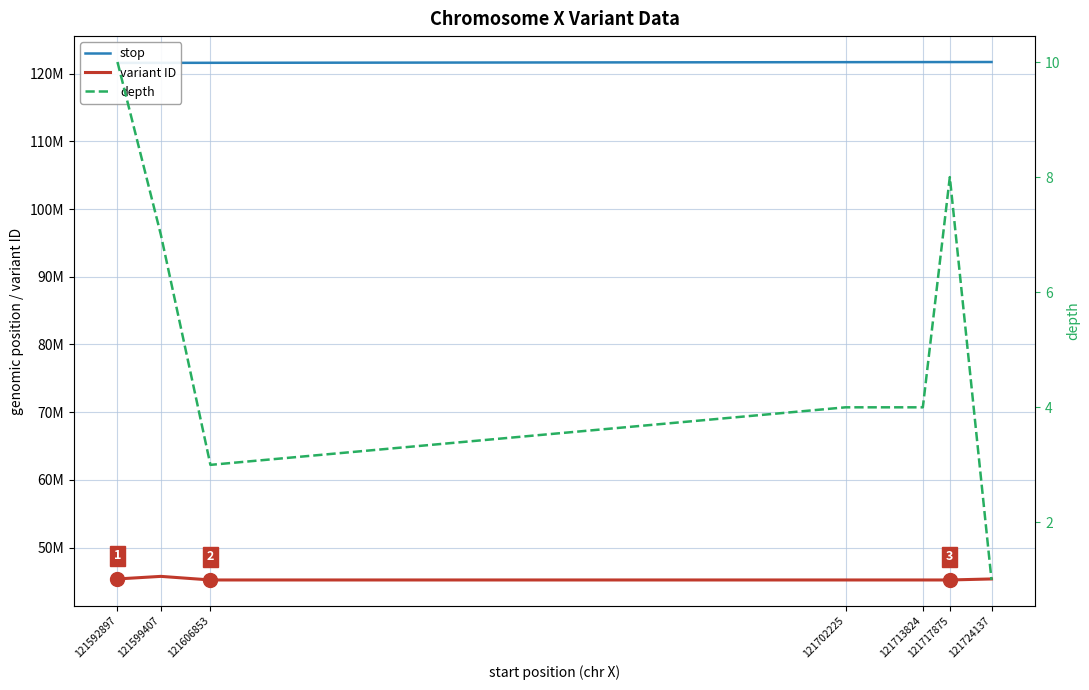

In depth, how many points are higher than both neighbors (excluding endpoints)?

1